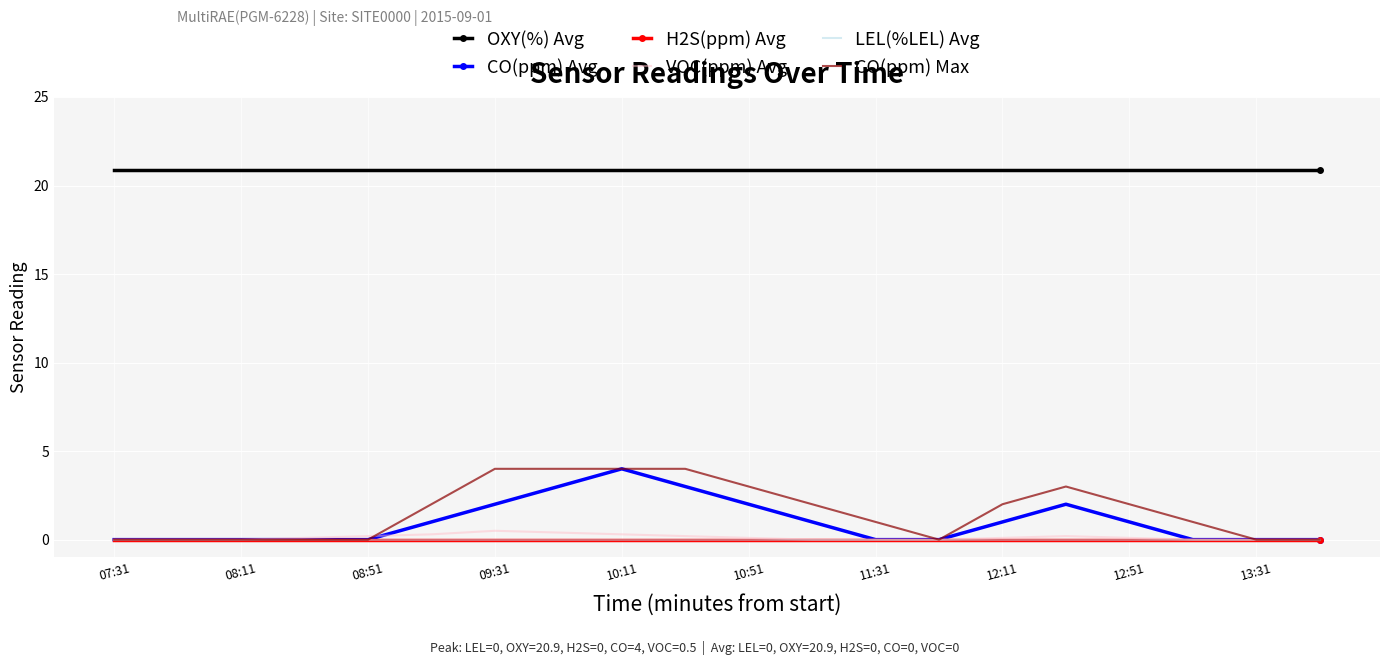

What is the difference between the maximum and minimum values in the CO(ppm) Avg series?

4.0